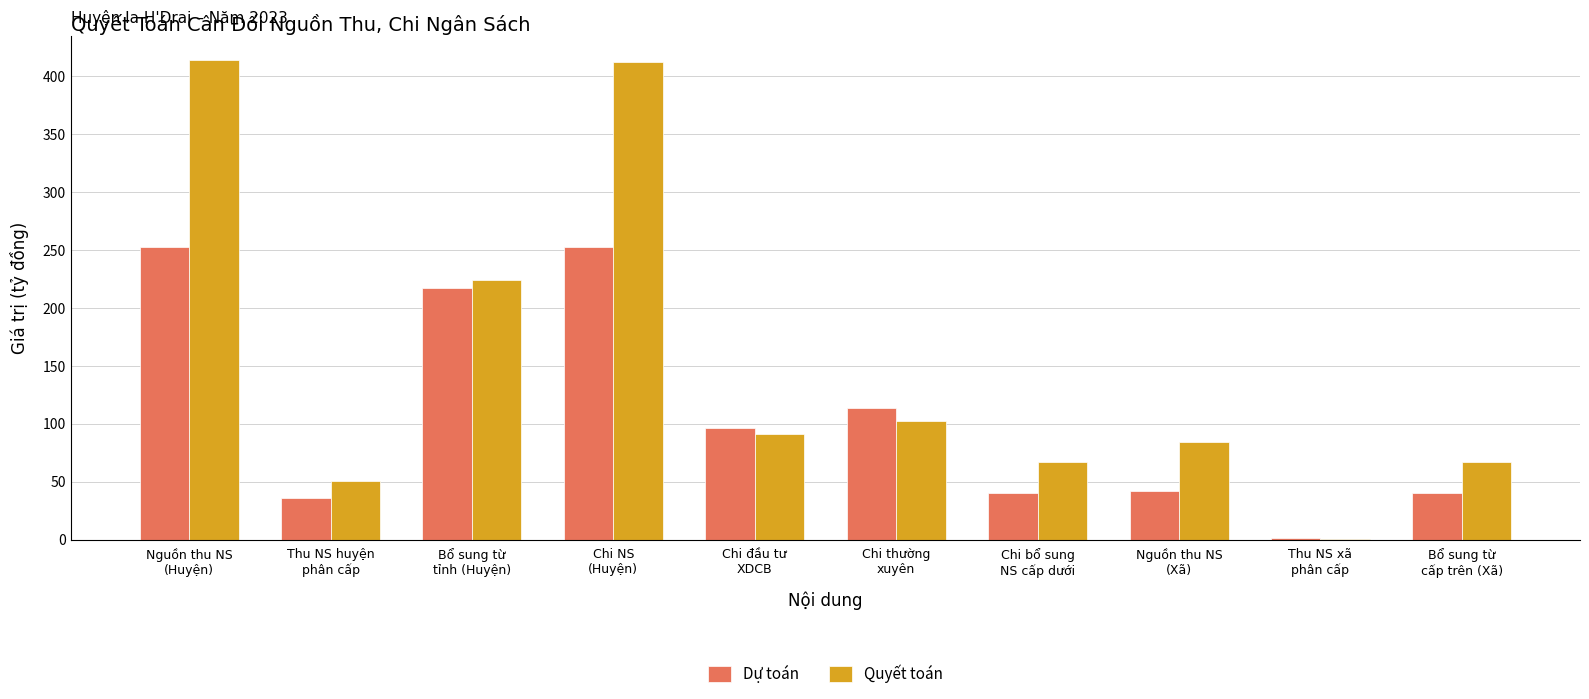

Which series has the largest total across all categories?

Quyết toán